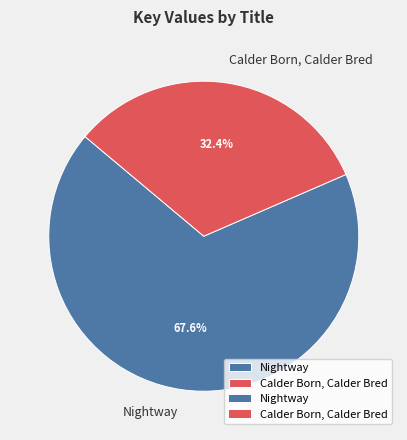

Combined, do Calder Born, Calder Bred and Nightway account for over 50%?

Yes